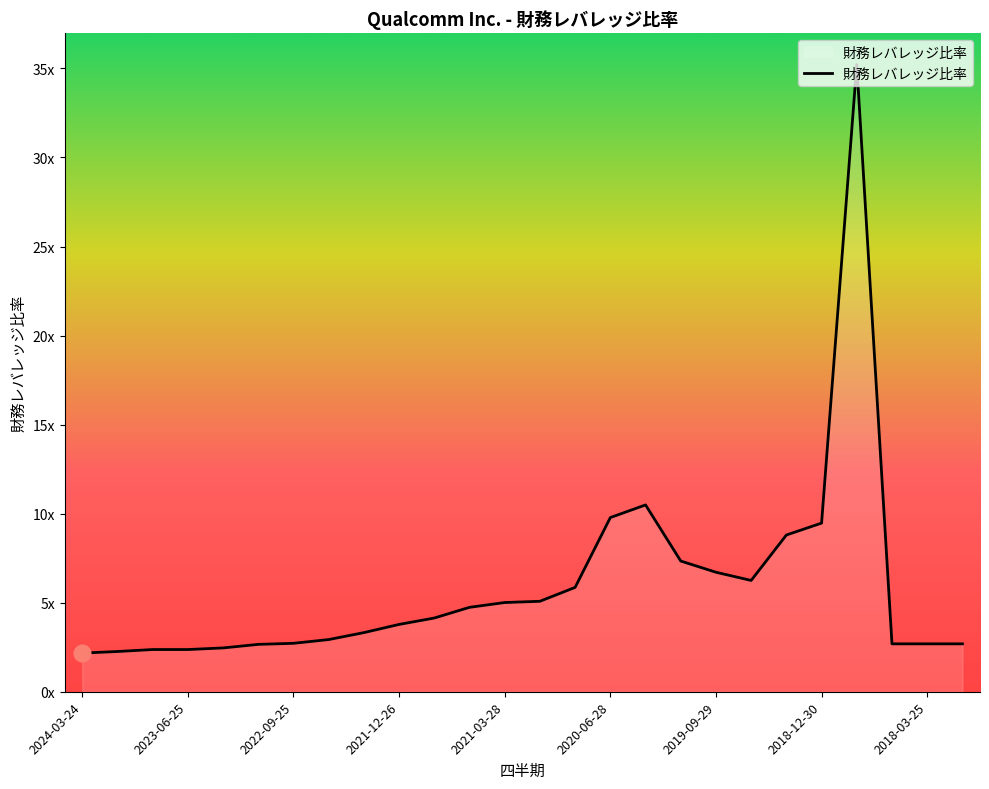

Does the chart display data point markers on the line(s)?

No